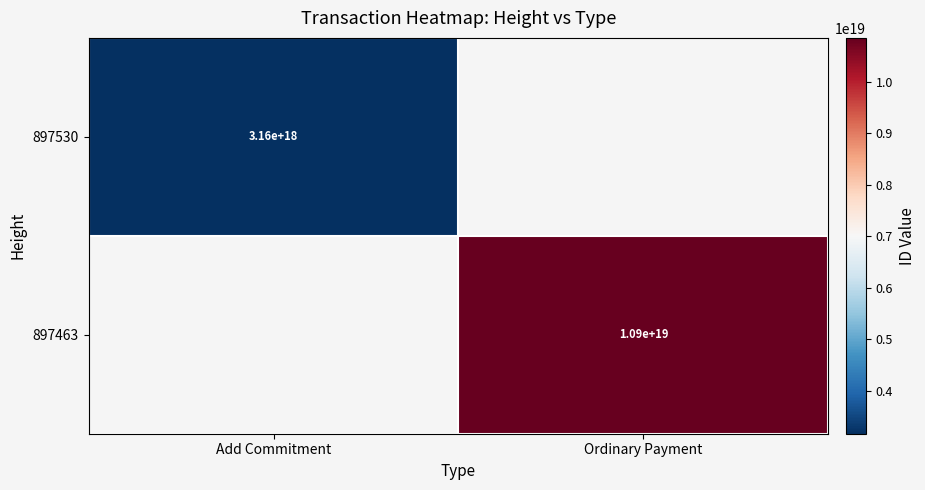

The value of 897530 at Add Commitment is 3160000000000000000. True or false?

True